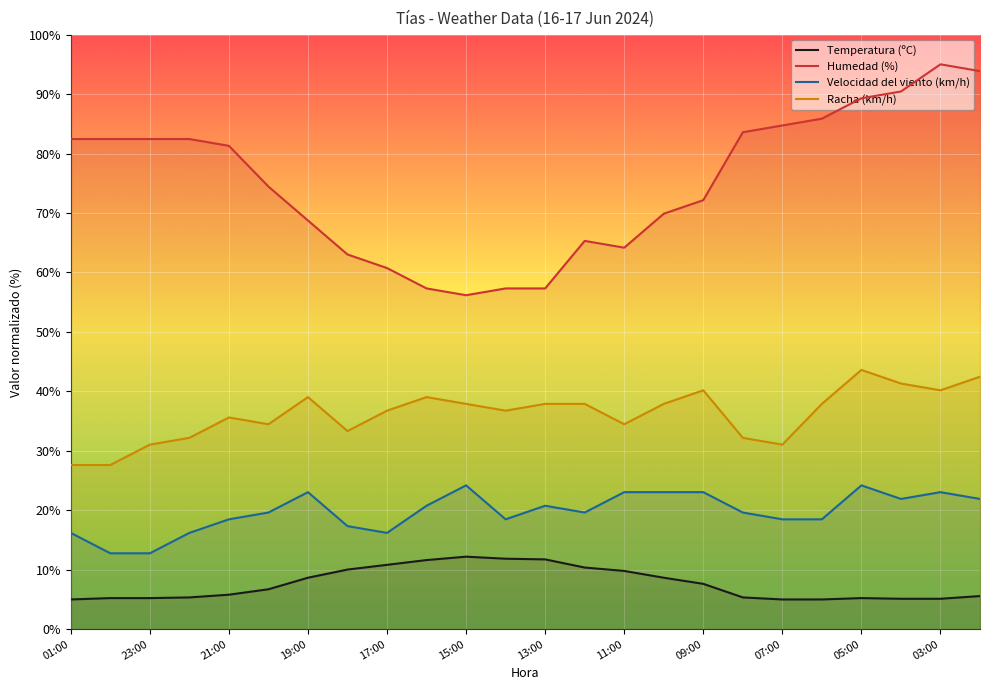

At which category does Humedad (%) reach its first local peak?

13